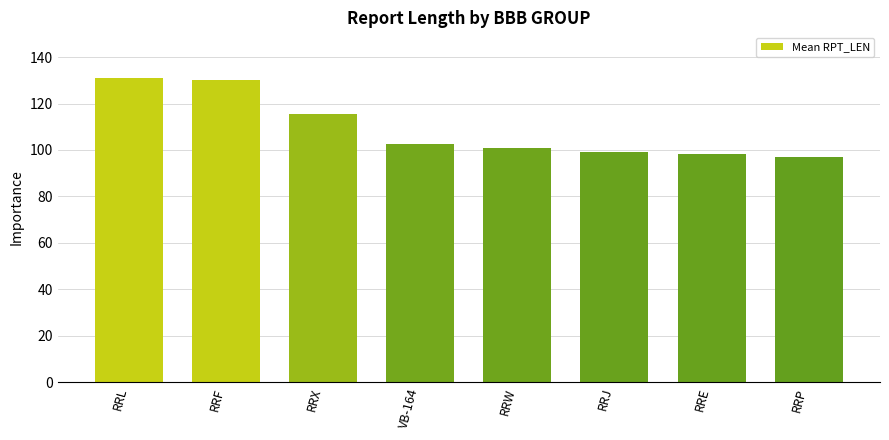

What position from the left is RRX?

3